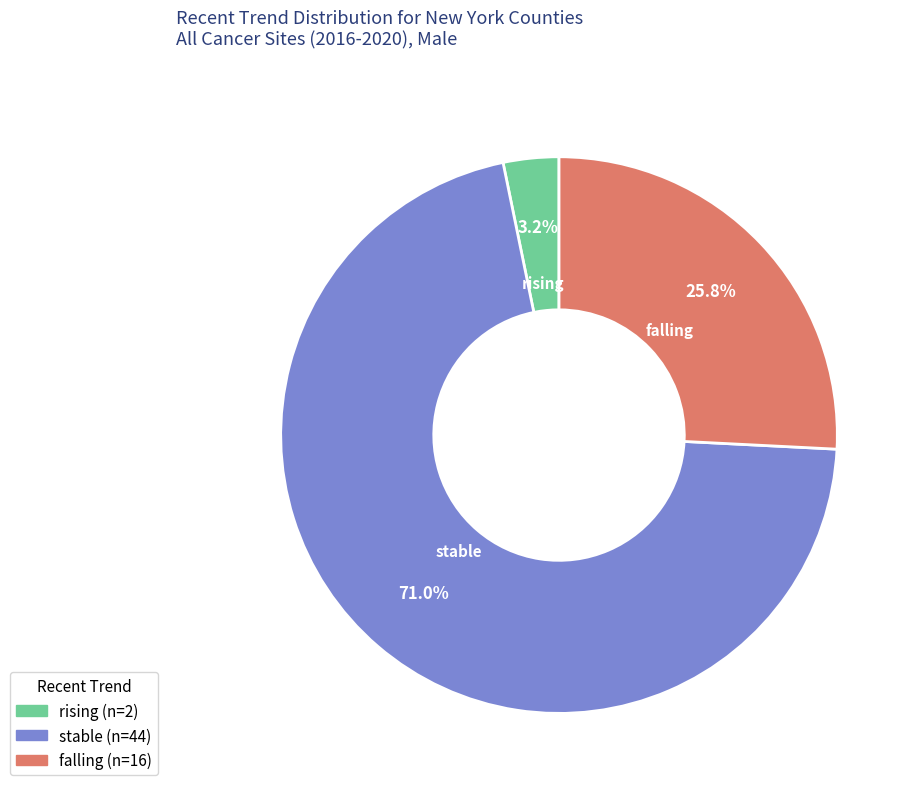

Count the number of slices in the pie.

3